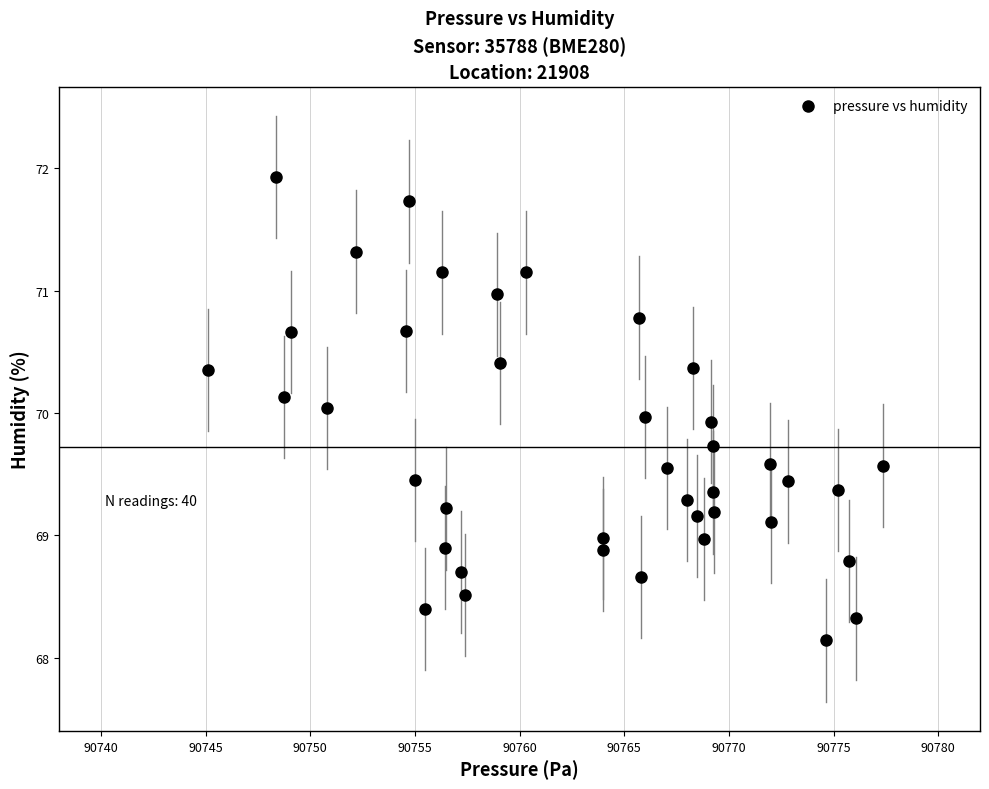

What is the range of Y values (max minus min)?

3.8